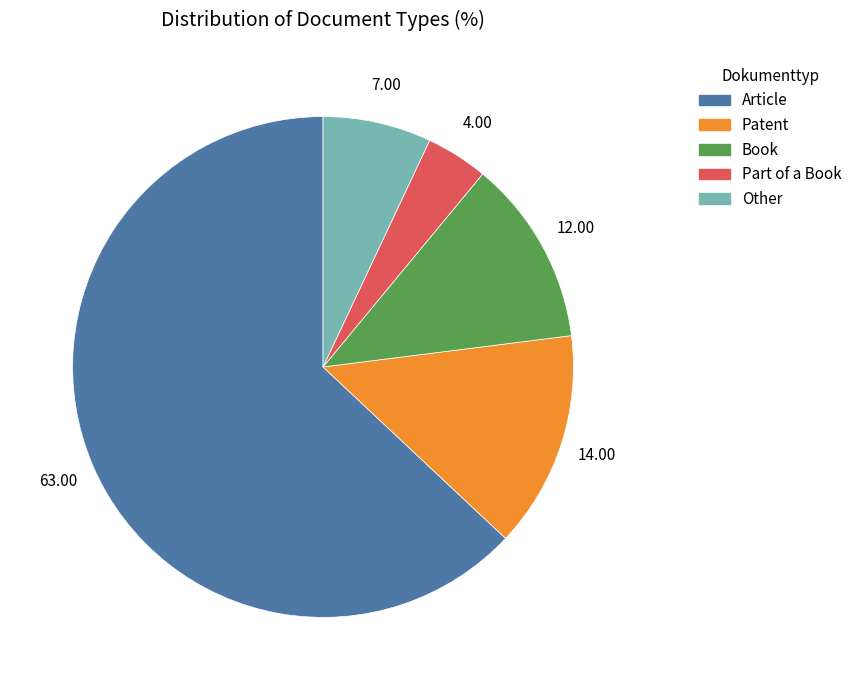

True or false: Patent accounts for 14% of the total.

True